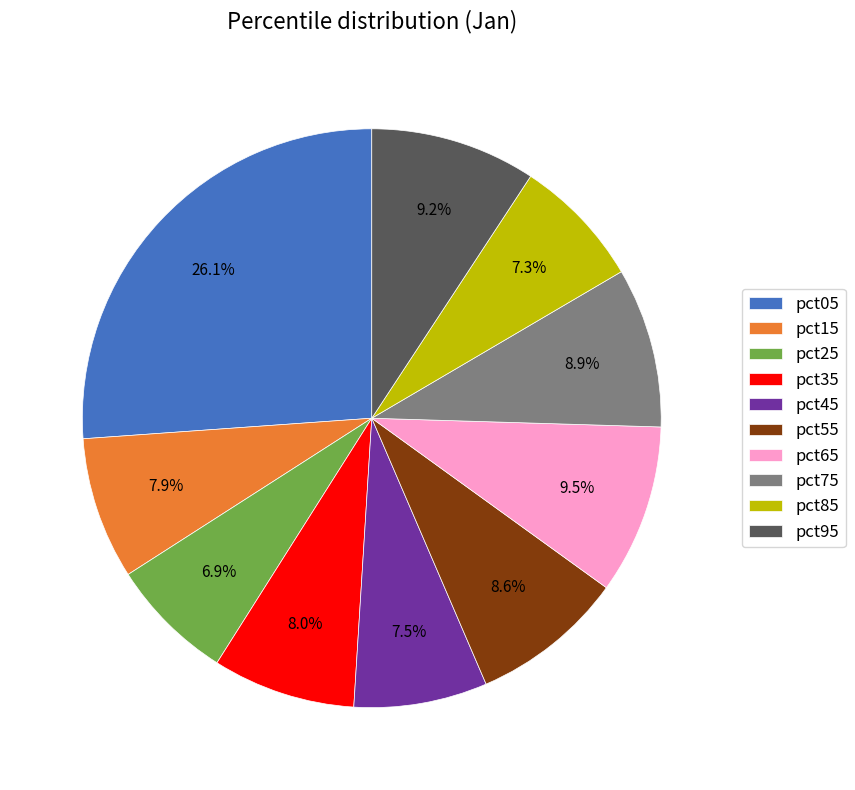

To the nearest percent, what portion does pct05 represent?

26%